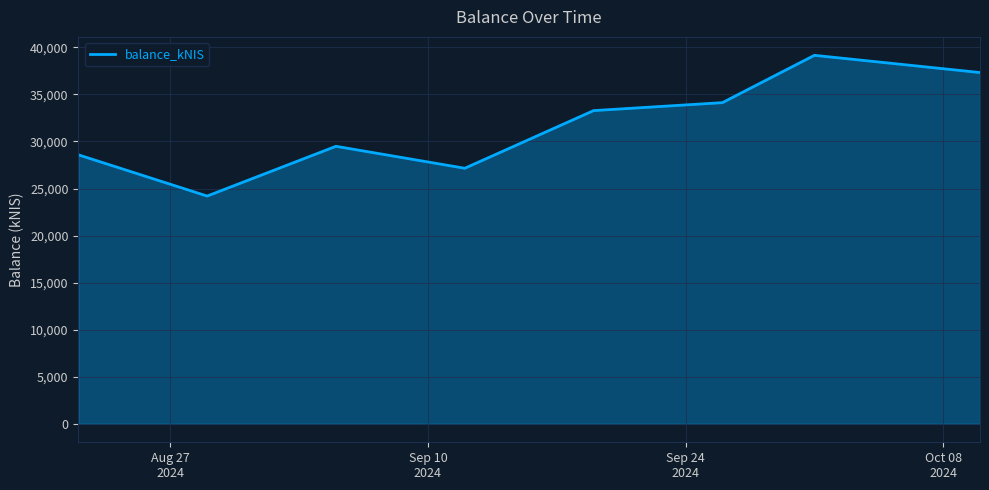

What is the maximum value shown in the chart?

39149.1